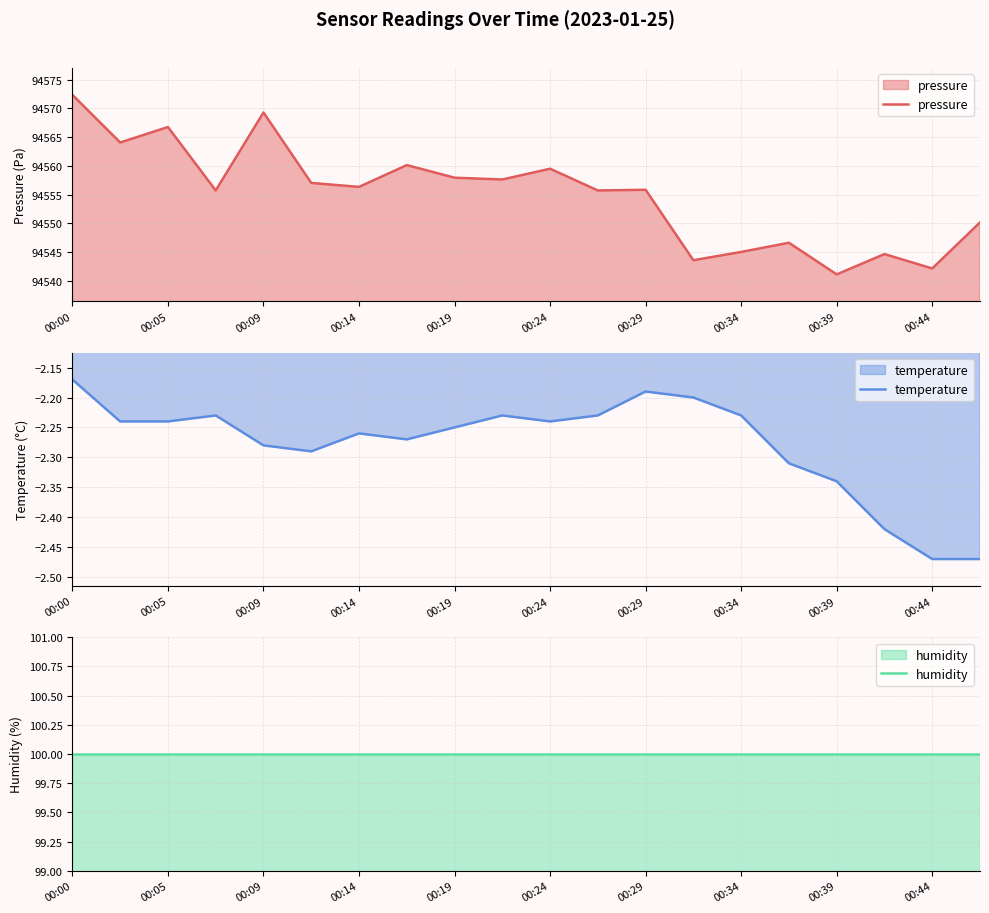

True or false: humidity has more than 2 interior local peaks.

False